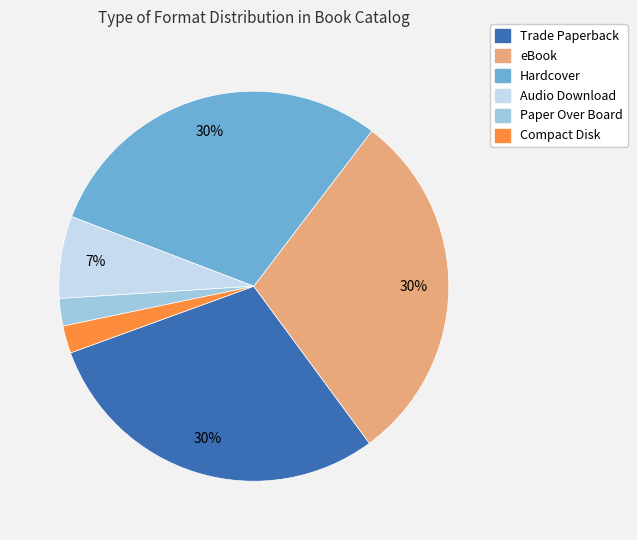

How many segments does this pie chart have?

6